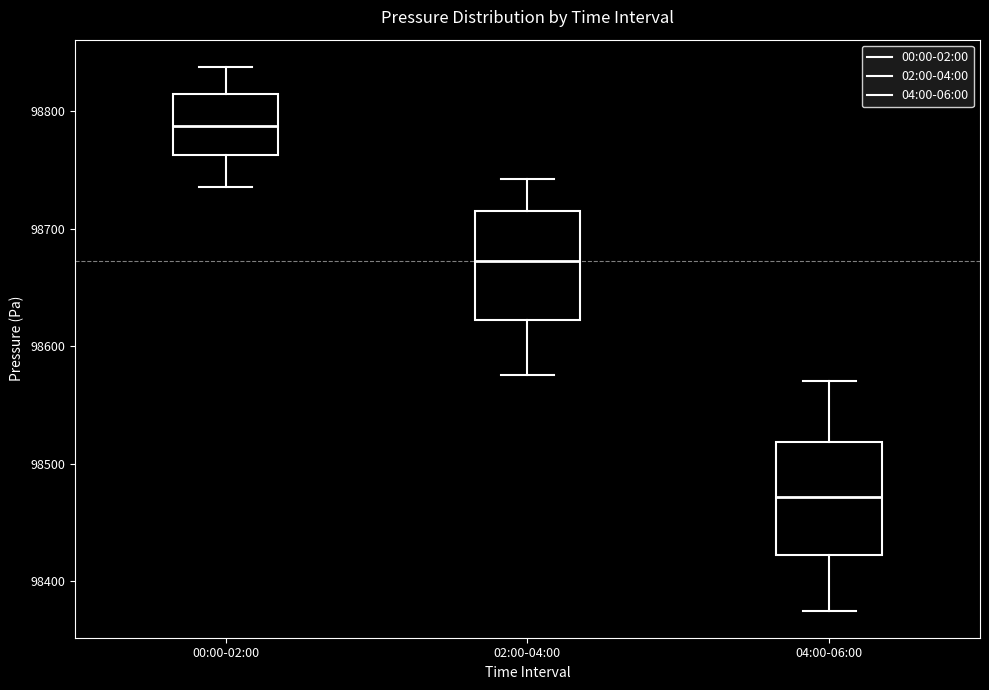

Which box's median line is the highest?

00:00-02:00